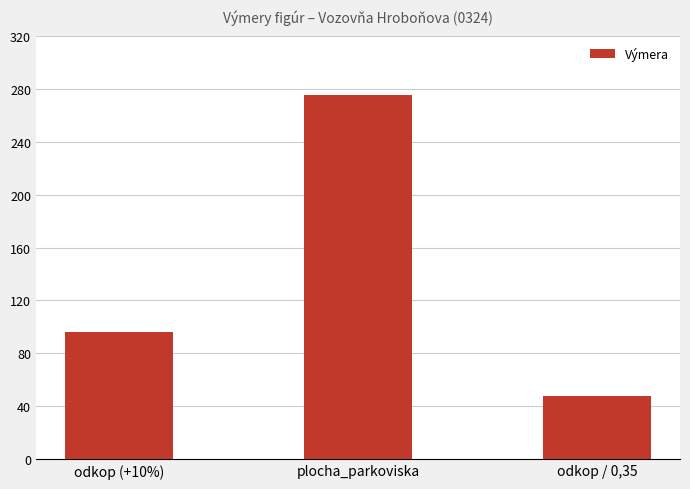

Does the chart contain any negative values?

No